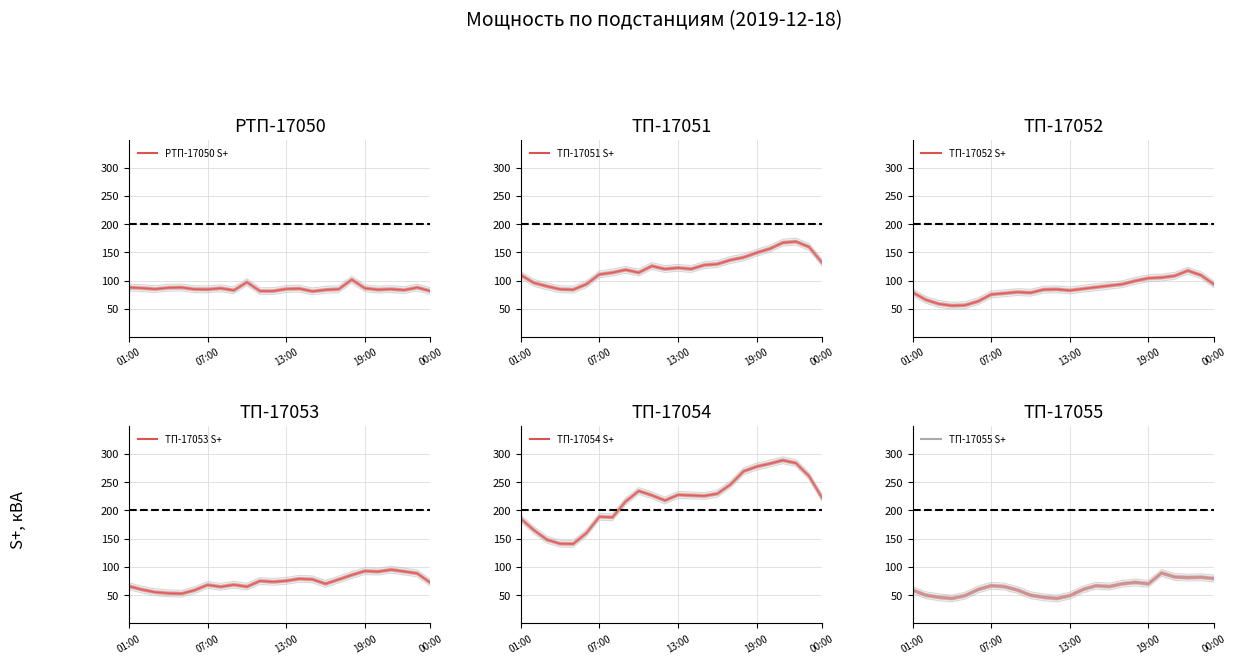

The value of РТП-17050 S+ at 19 is 115.4. True or false?

False